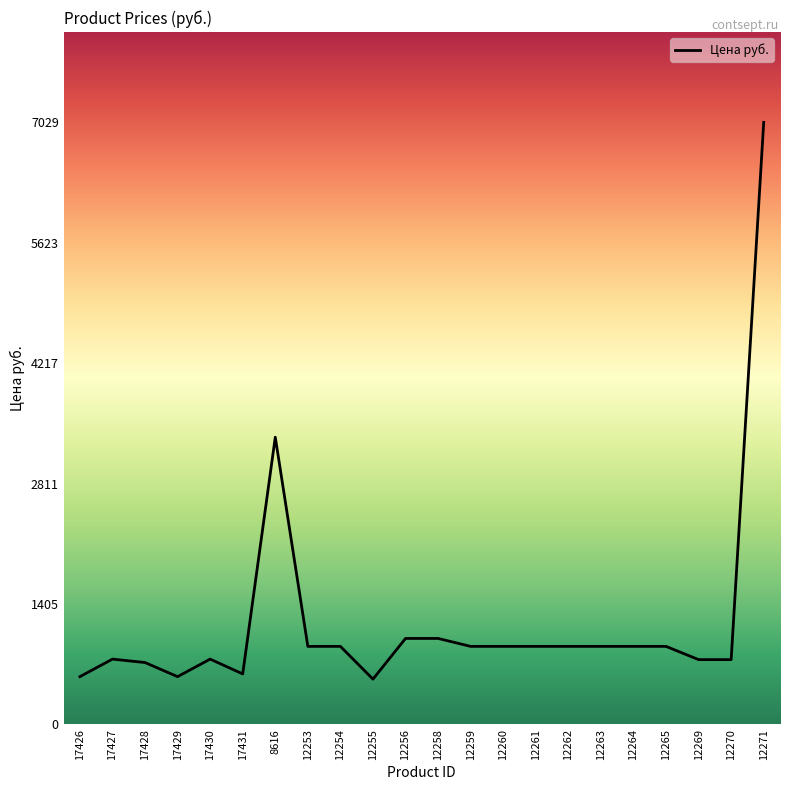

What is the difference between the values at 17431 and 12256?

414.2